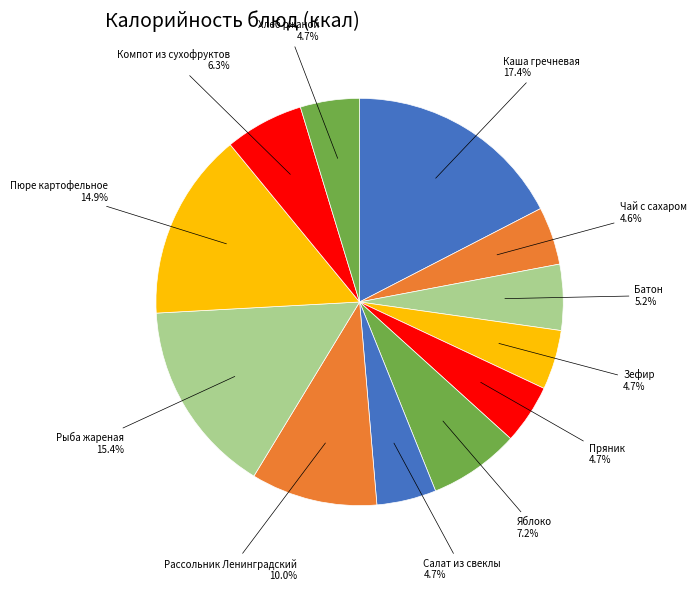

Approximately how many times larger is the value at Компот из сухофруктов compared to Батон?

1.2